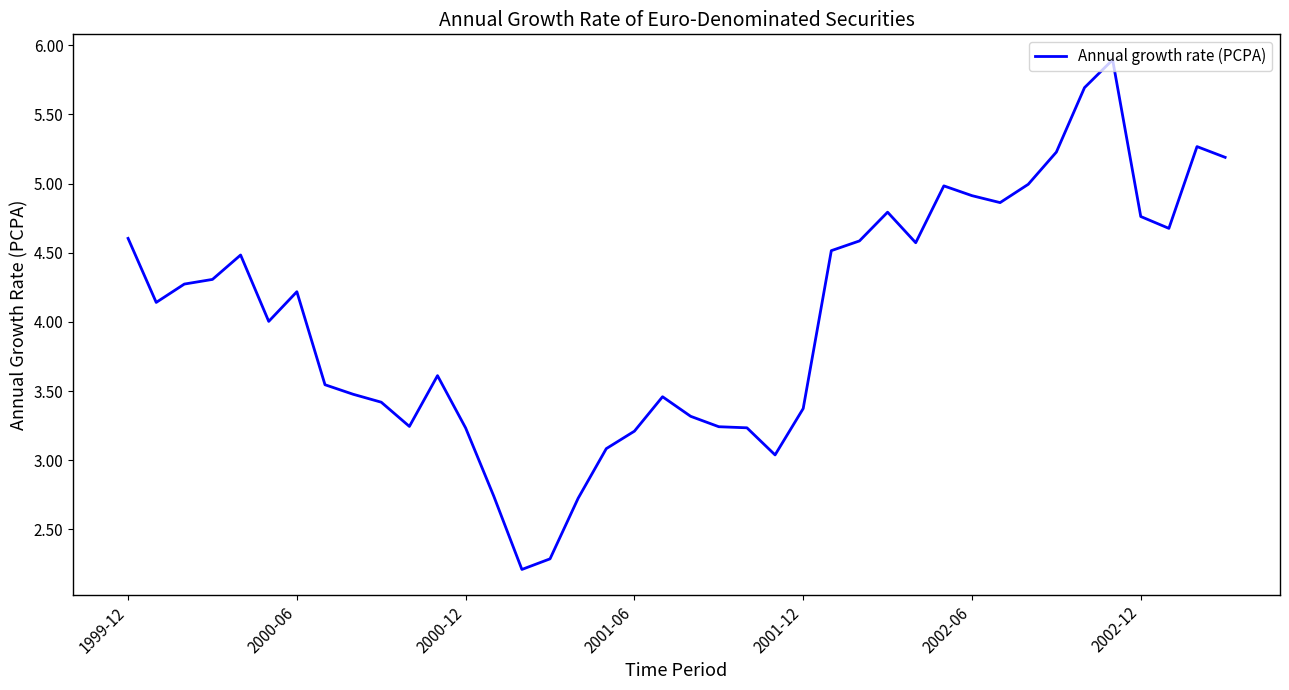

What is the minimum value shown in the chart?

2.2